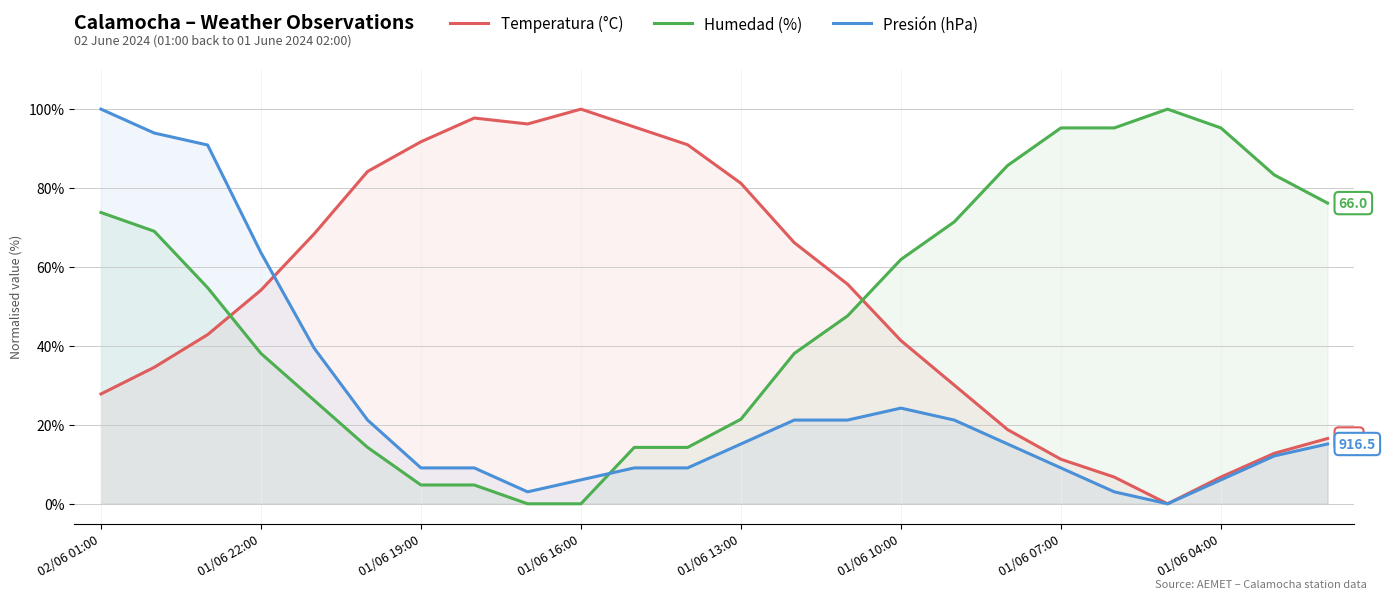

How many times do Humedad (%) and Temperatura (°C) cross each other?

2